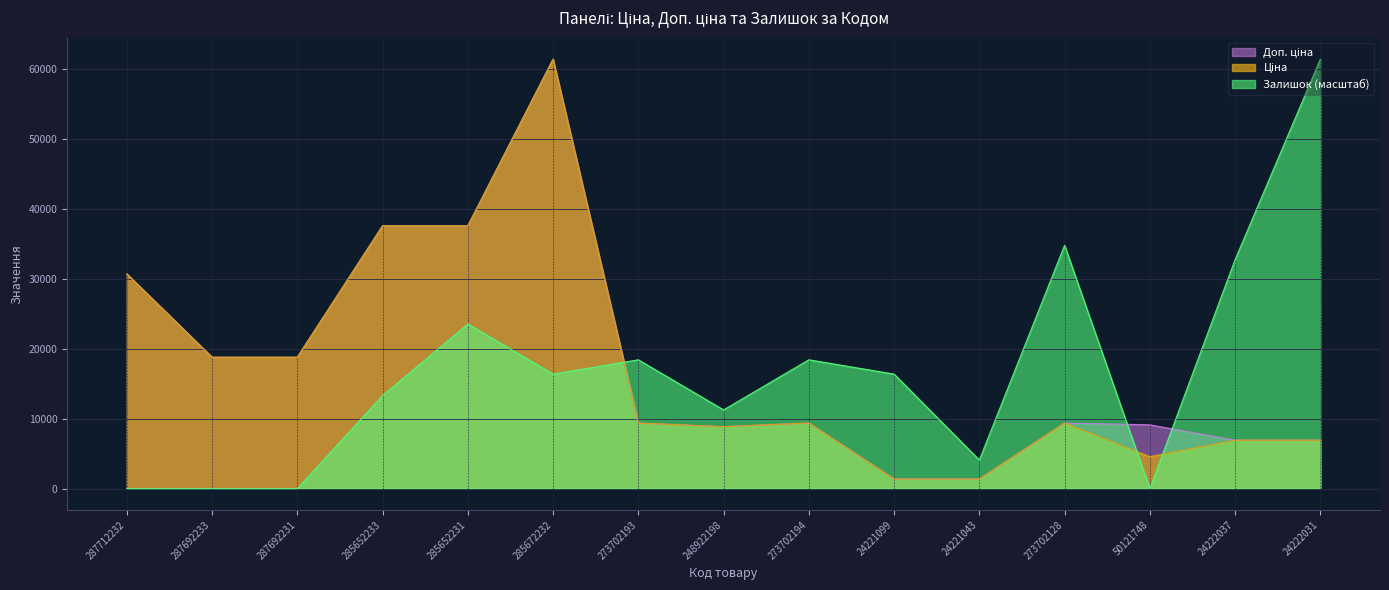

Where is Доп. ціна nearest to the value 31404?

287712232